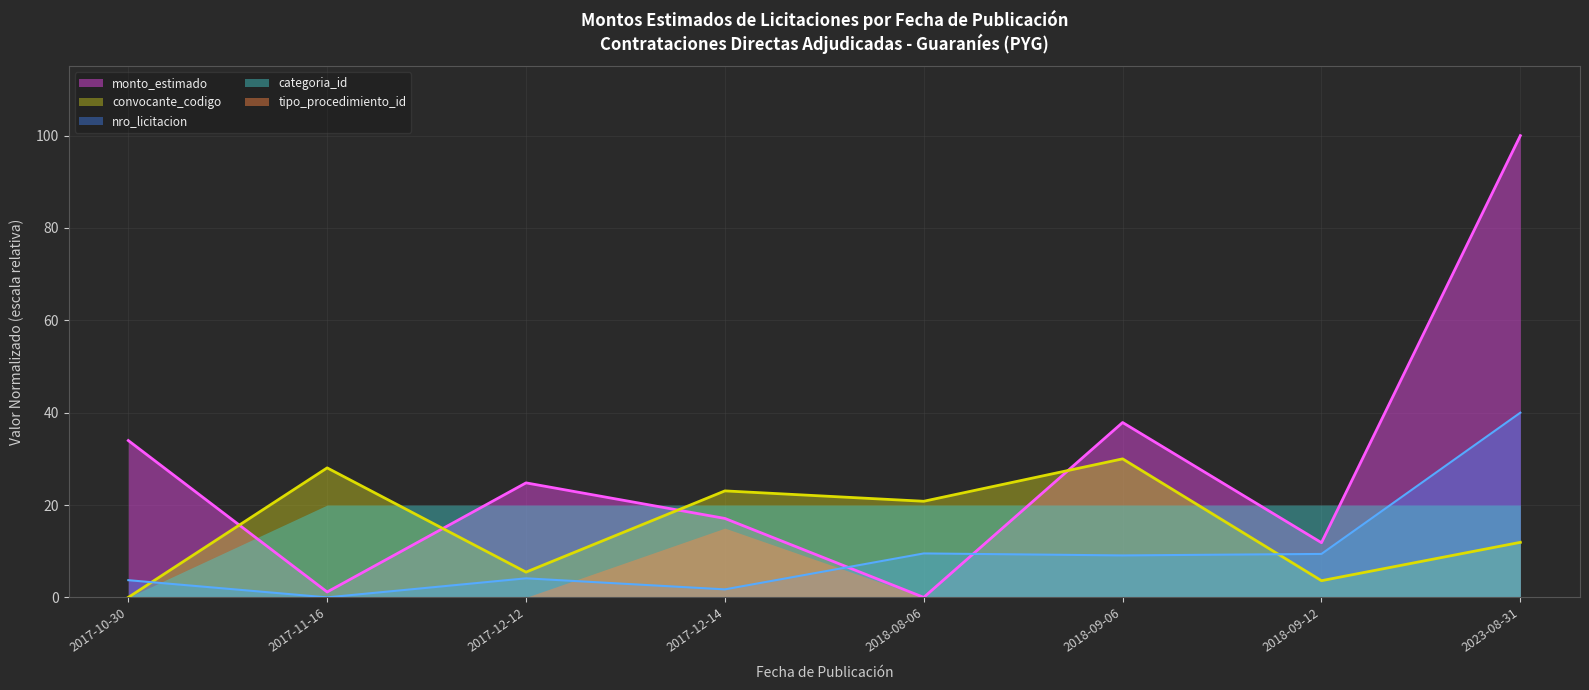

Which series has the largest range (max minus min)?

monto_estimado